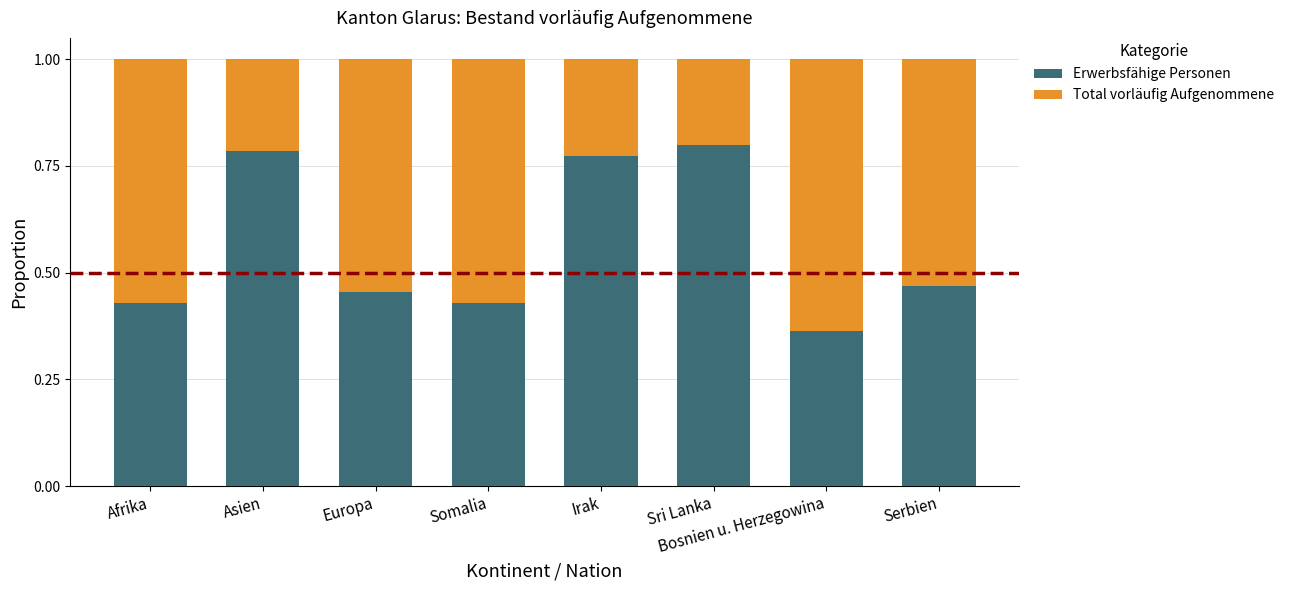

At which label does Erwerbsfähige Personen reach its minimum?

Bosnien u. Herzegowina